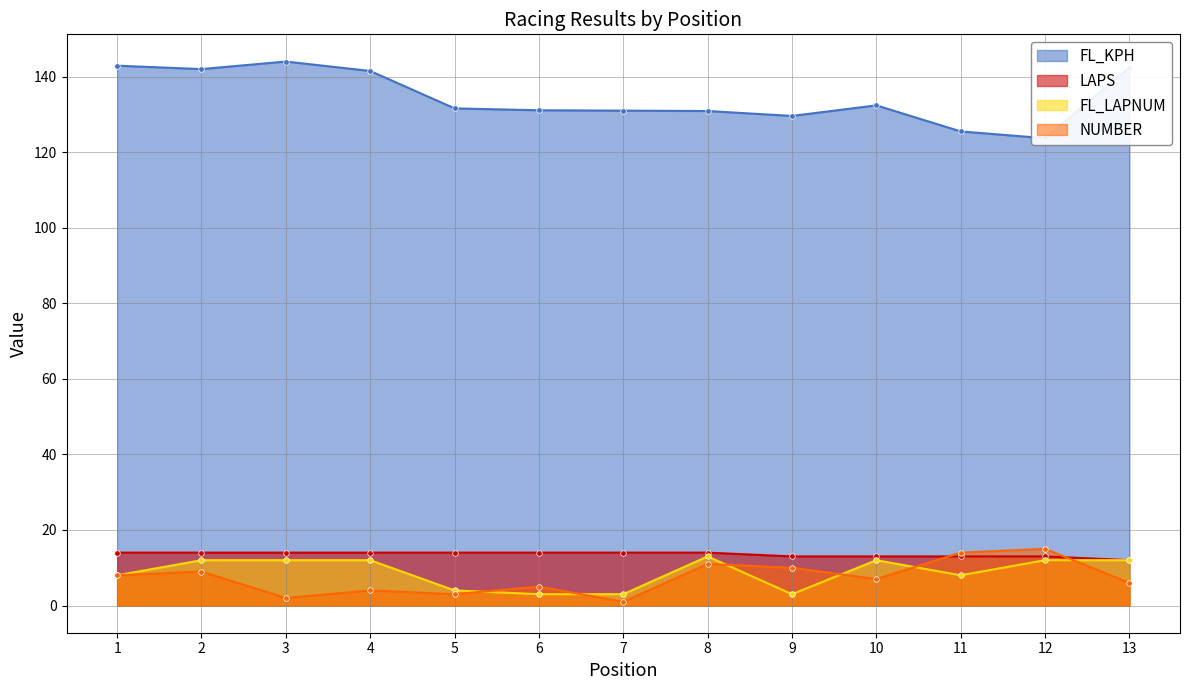

True or false: FL_LAPNUM has a value of 3.0 at 7.

True